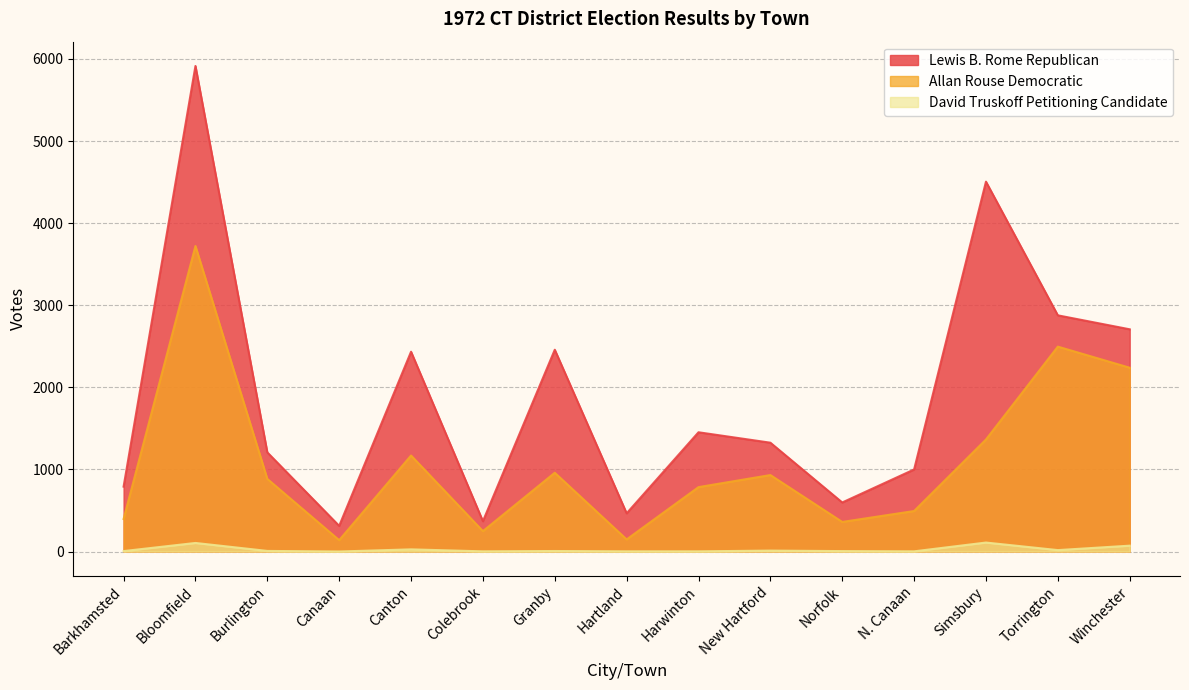

What is the approximate value of Allan Rouse Democratic at Canton?

1170